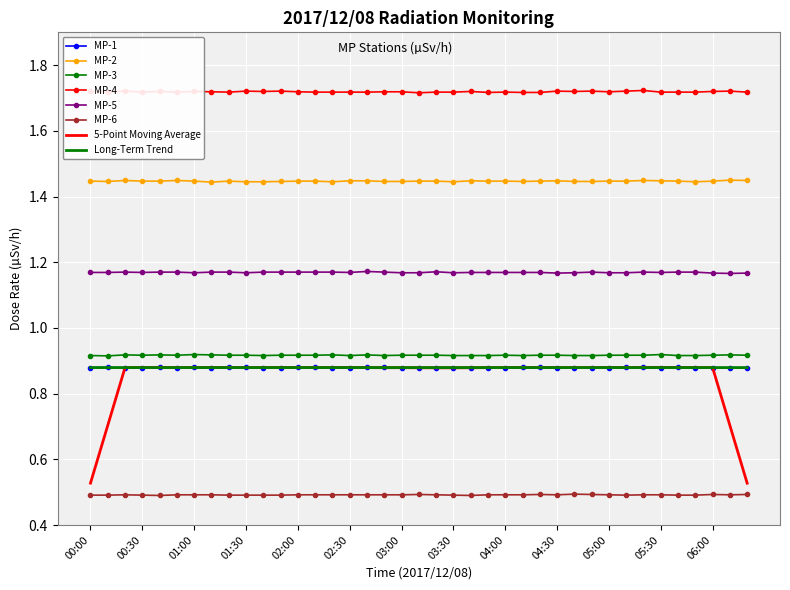

True or false: Long-Term Trend and MP-5 intersect in this chart.

False